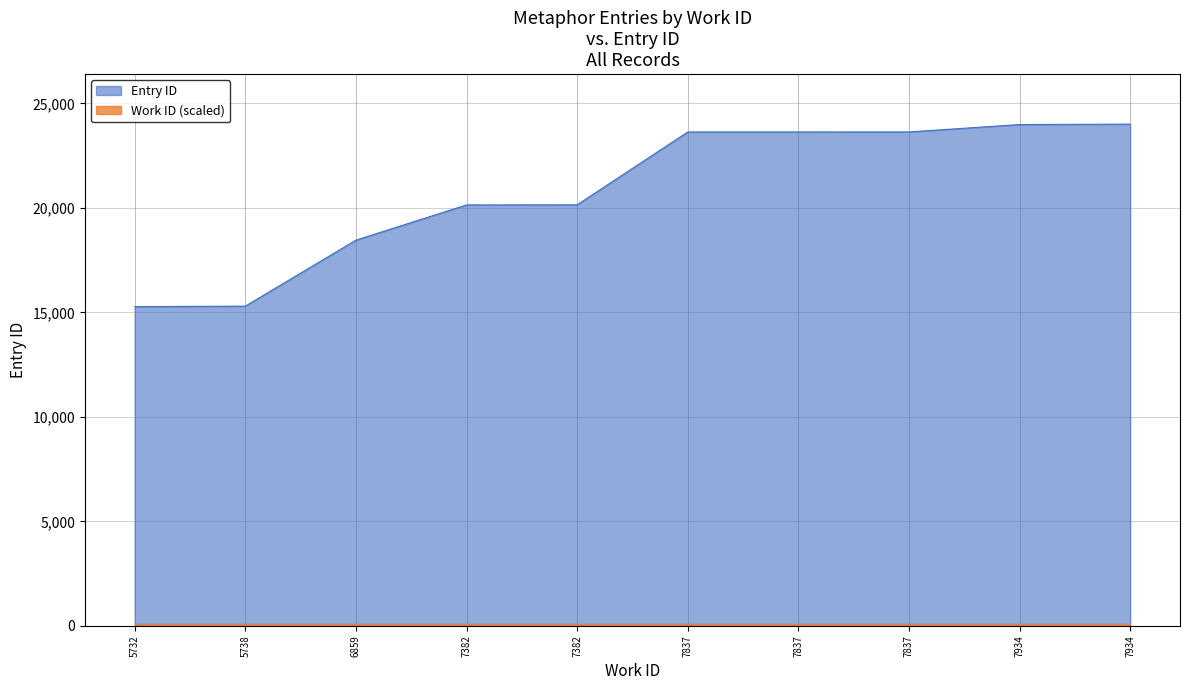

The chart shows a value of 15441 at 7934. True or false?

False